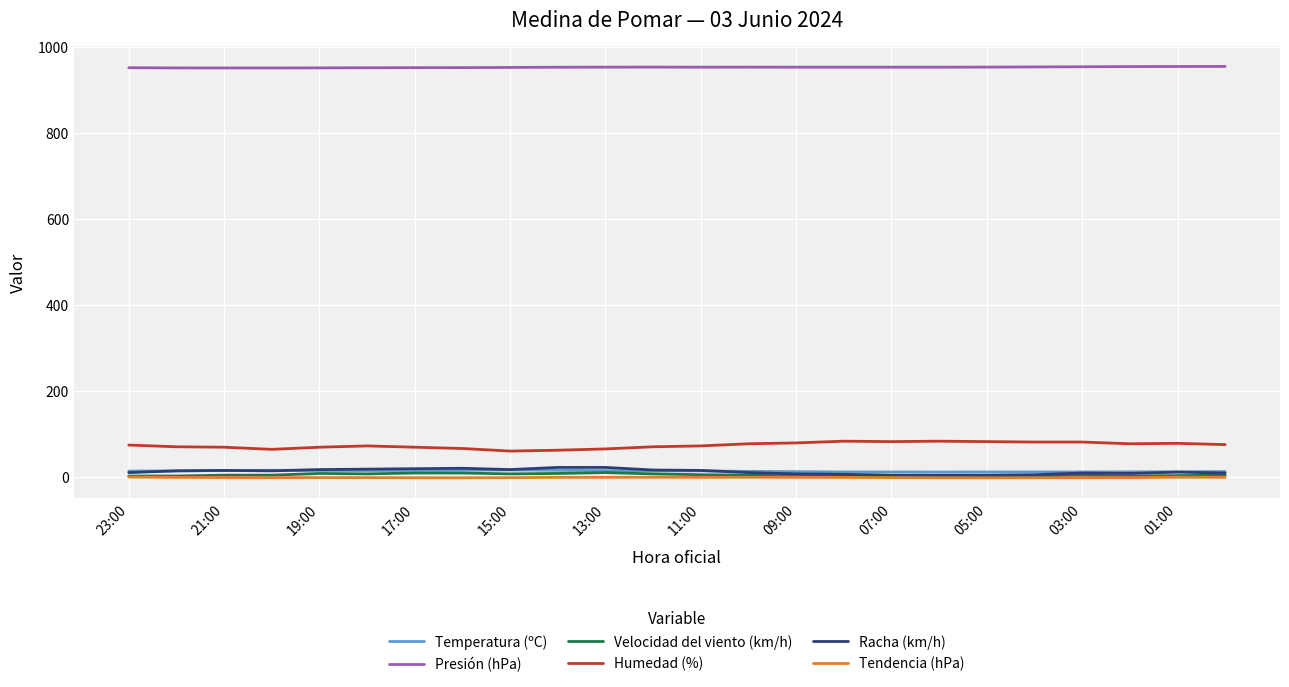

True or false: Humedad (%) and Racha (km/h) intersect in this chart.

False